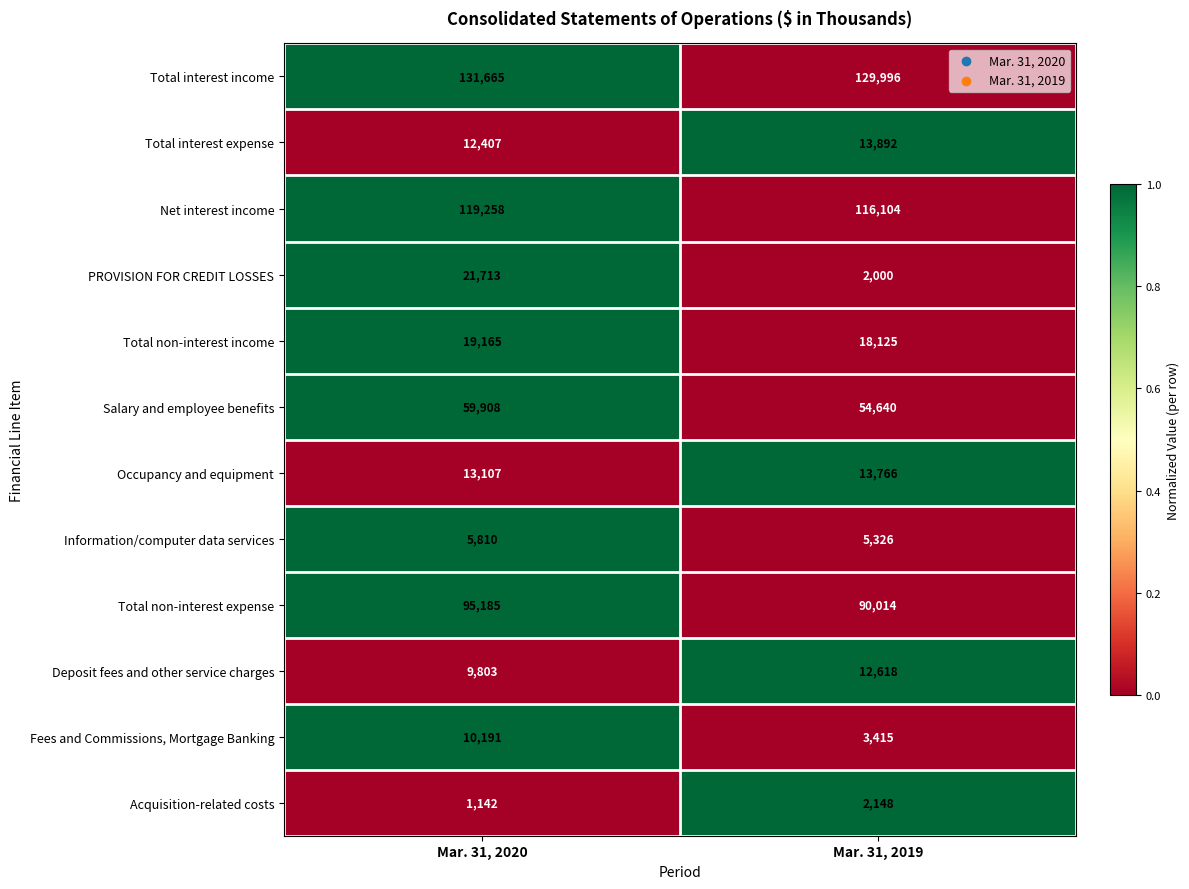

What is the difference between the highest and lowest values at Mar. 31, 2020?

130523